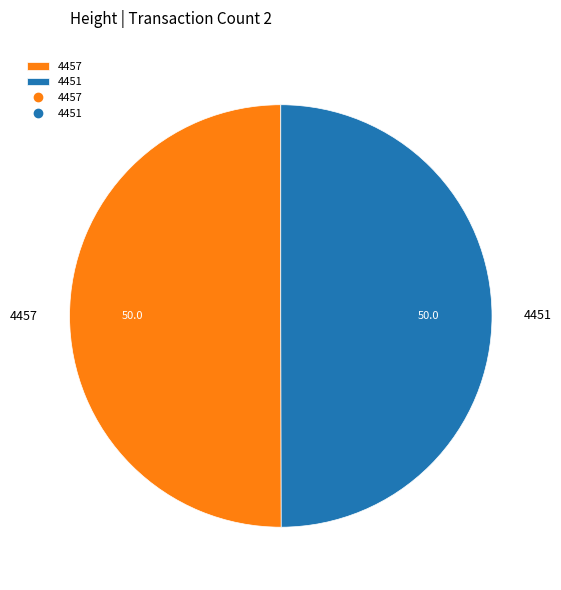

What is the ratio of the value at 4451 to the value at 4457?

1.0